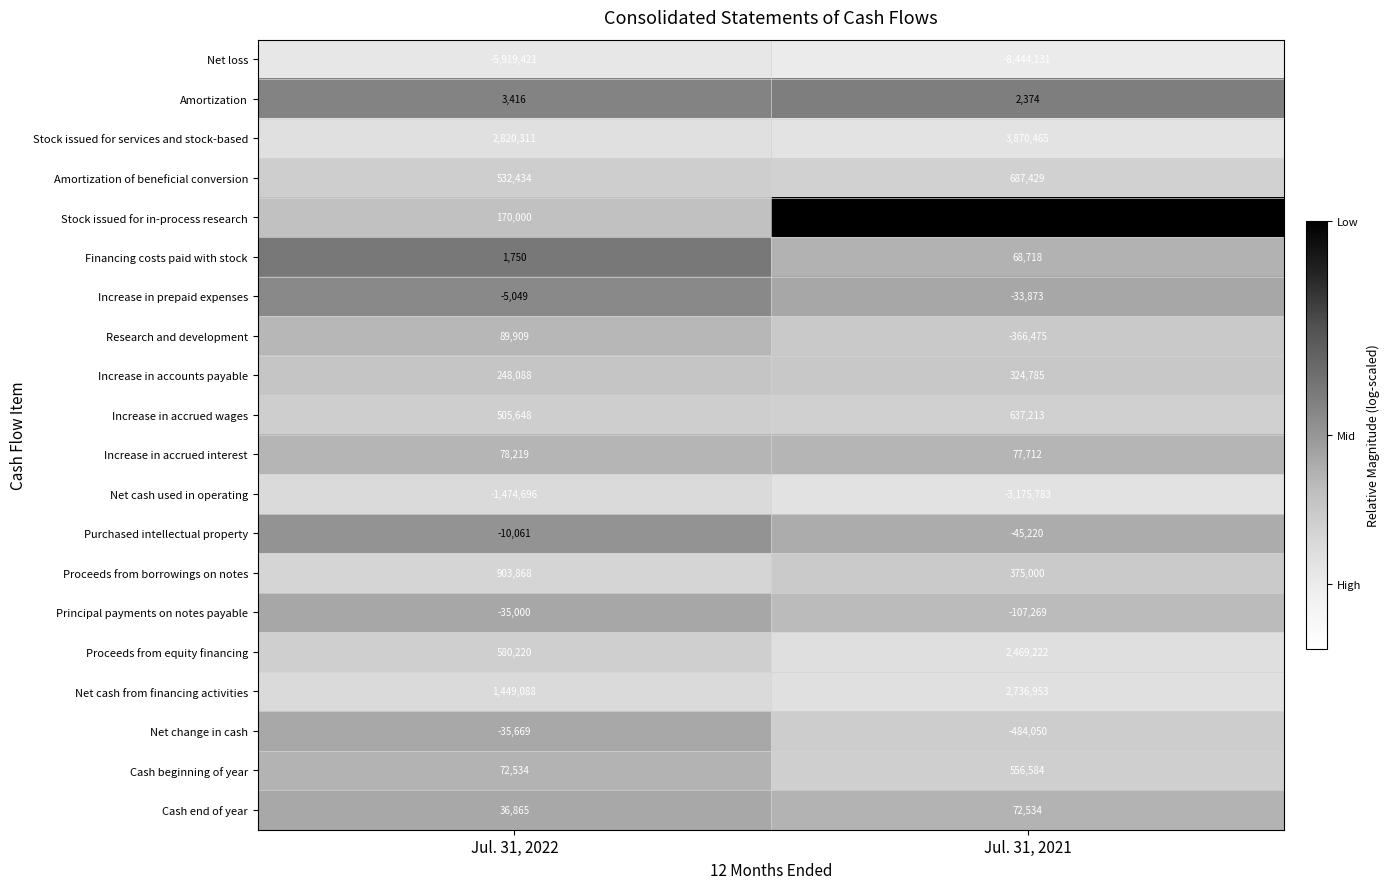

Count the number of data series in this chart.

20